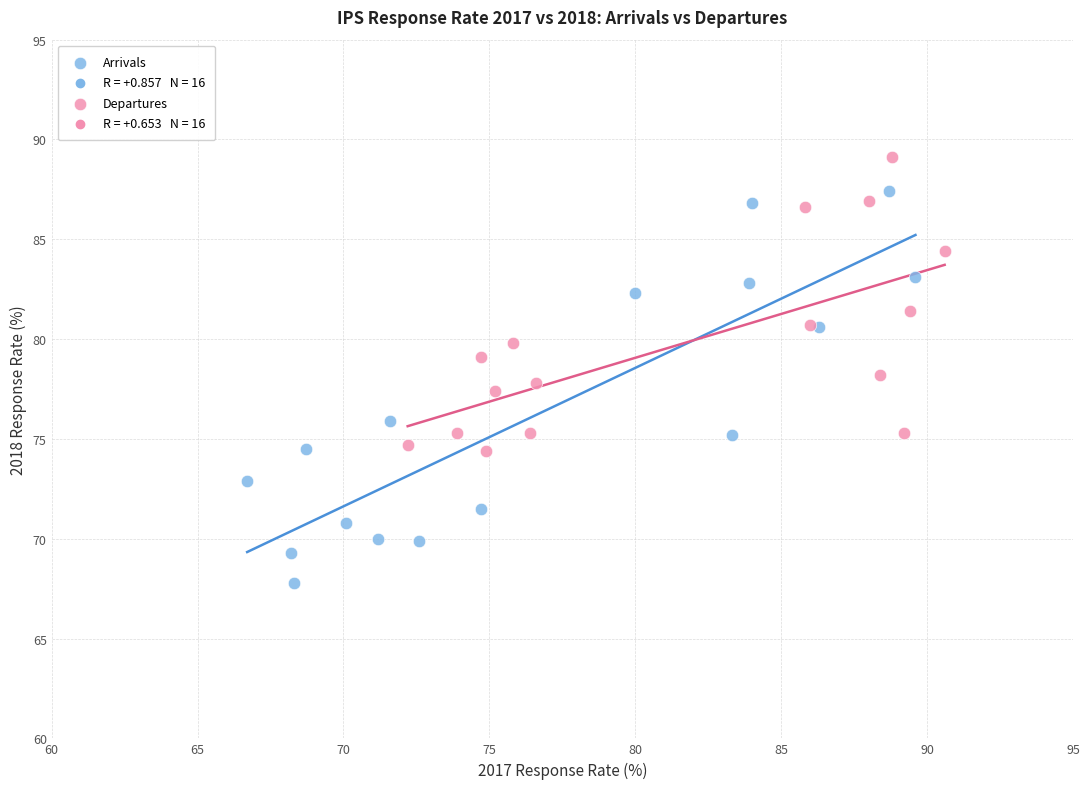

Which series contains the lowest Y value?

Arrivals